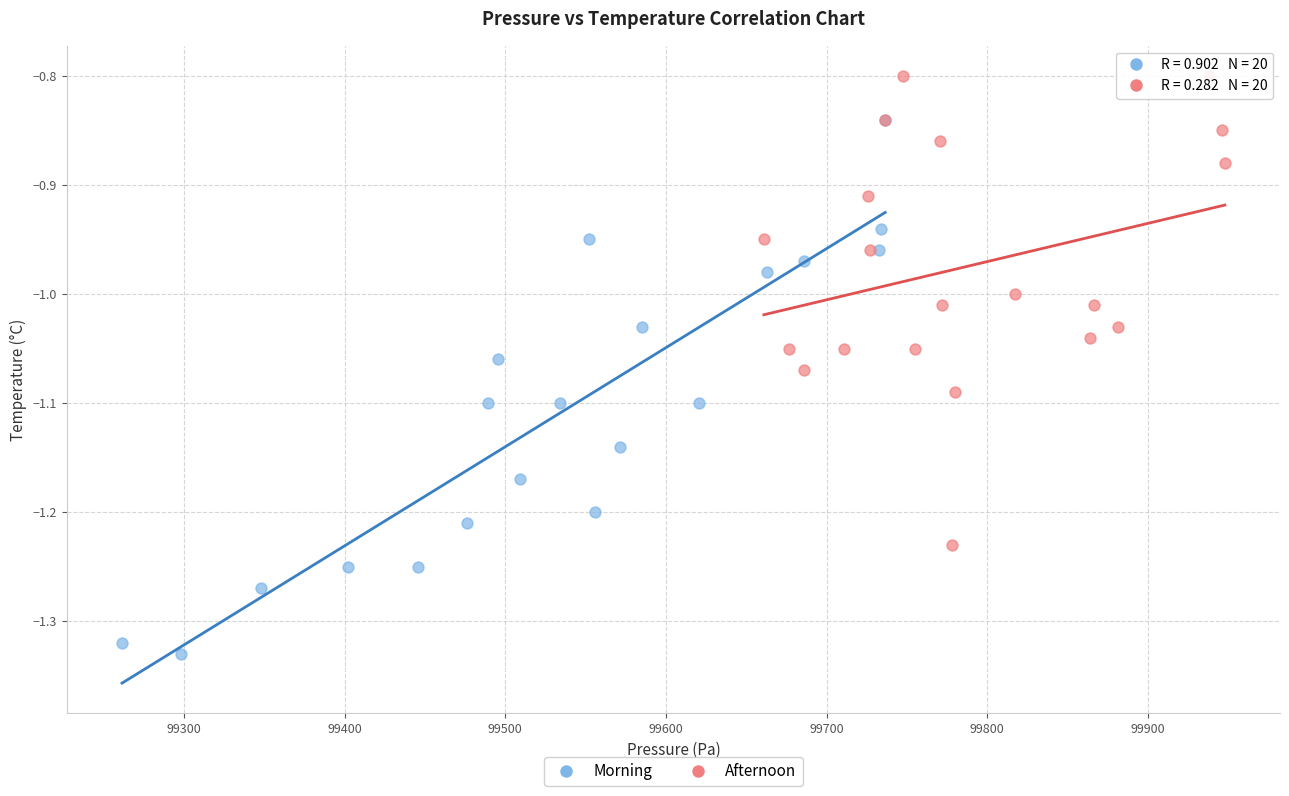

Which series contains the highest Y value?

Afternoon